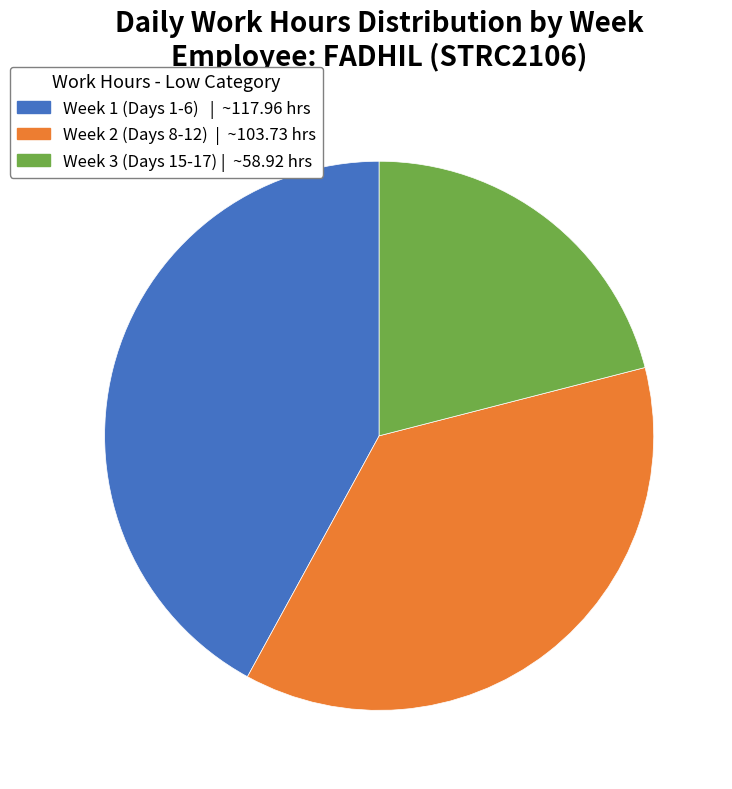

Does any single category account for the majority?

No